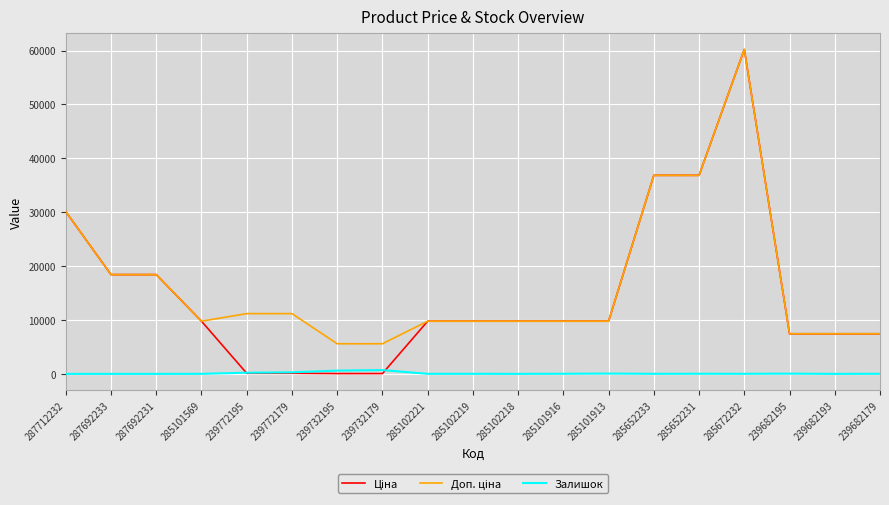

What is the greatest value displayed?

60205.6